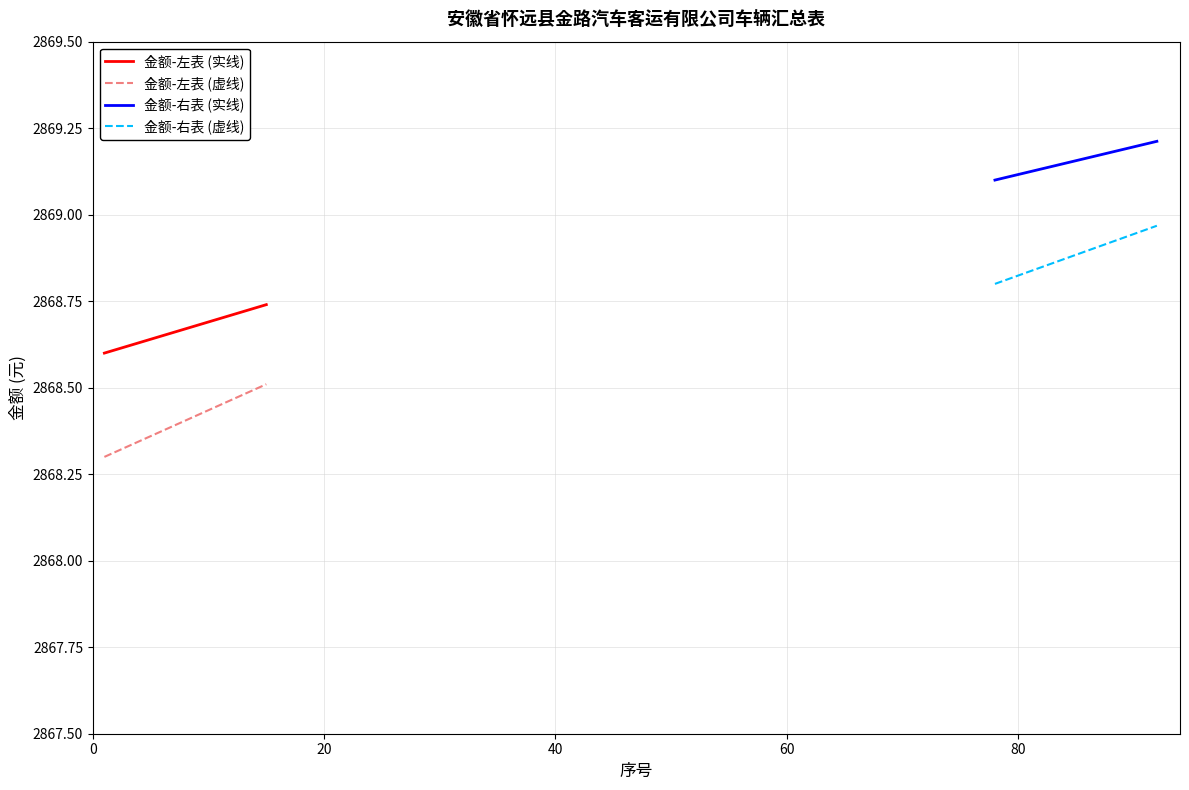

True or false: 金额-右表 (虚线) and 金额-左表 (实线) cross at least once.

False